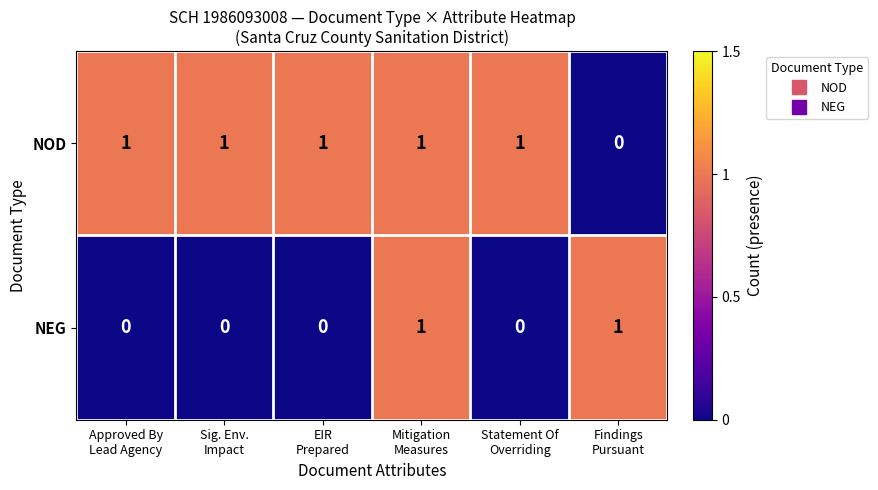

How many NOD values are between 1 and 2?

5